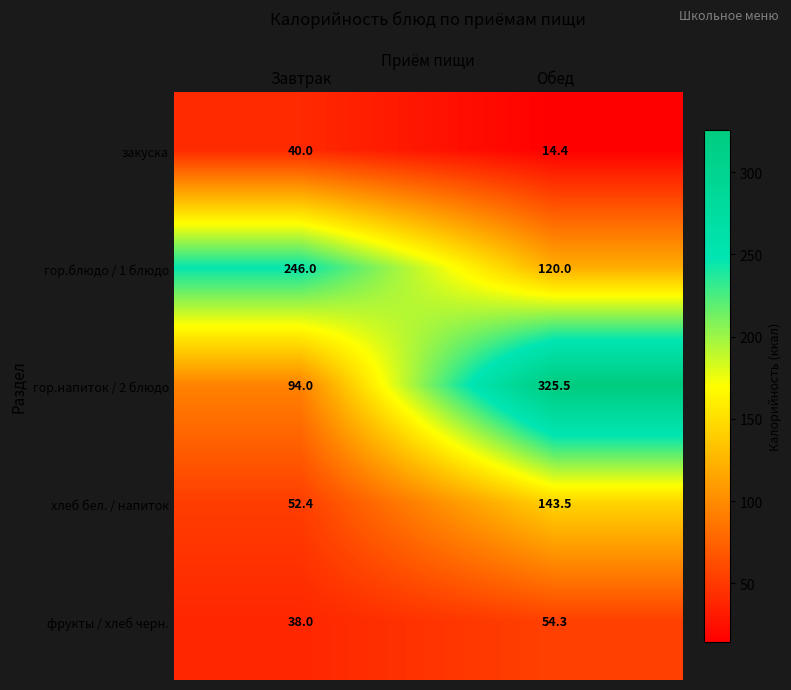

Reading right to left, extract all data points from this chart.

закуска: Обед=14.4	Завтрак=40.0
гор.блюдо / 1 блюдо: Обед=120.0	Завтрак=246.0
гор.напиток / 2 блюдо: Обед=325.5	Завтрак=94.0
хлеб бел. / напиток: Обед=143.5	Завтрак=52.4
фрукты / хлеб черн.: Обед=54.3	Завтрак=38.0